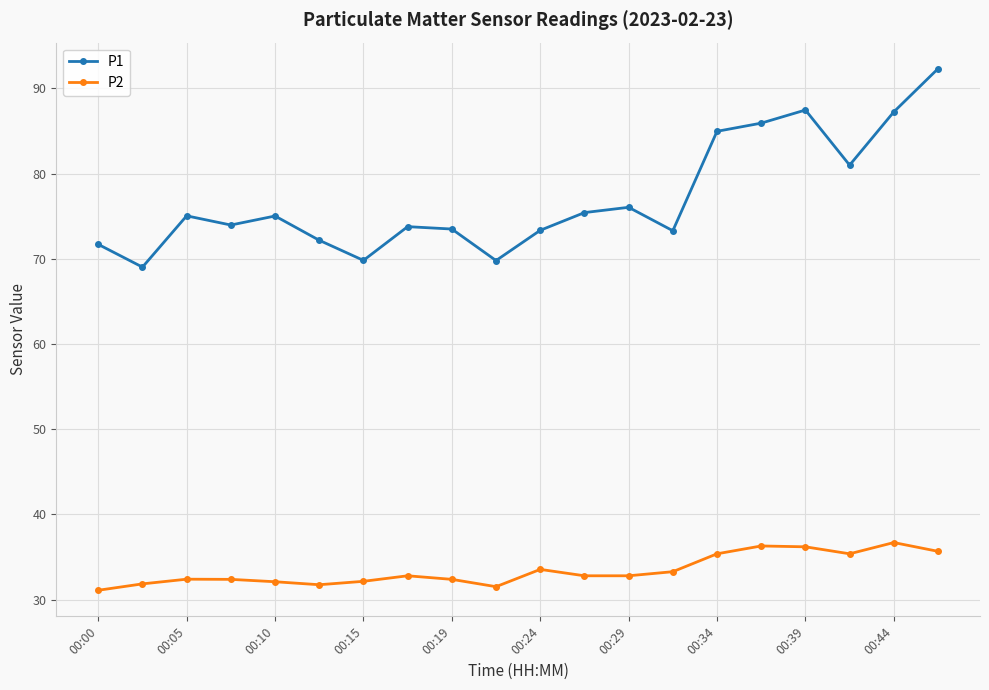

Which series has the largest total across all categories?

P1